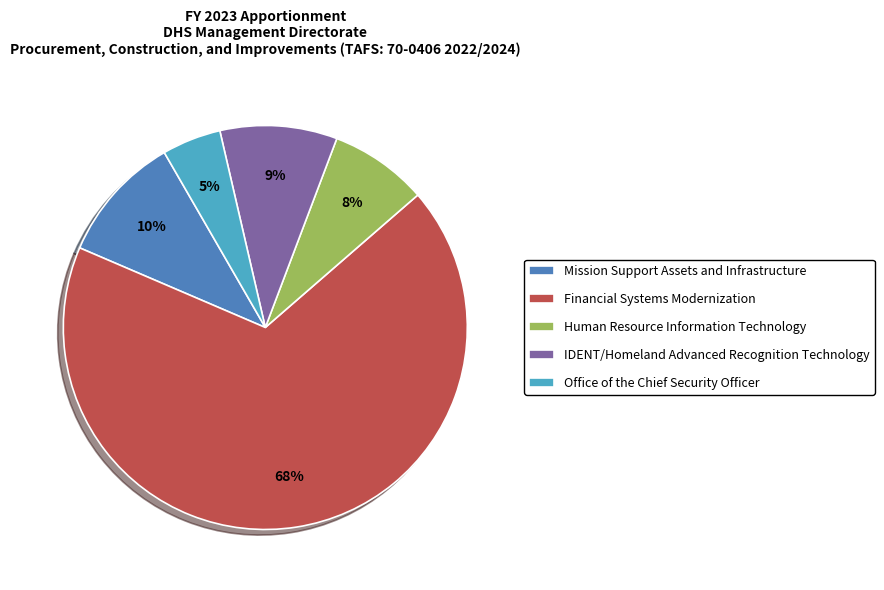

Which has a higher value, Mission Support Assets and Infrastructure or Human Resource Information Technology?

Mission Support Assets and Infrastructure